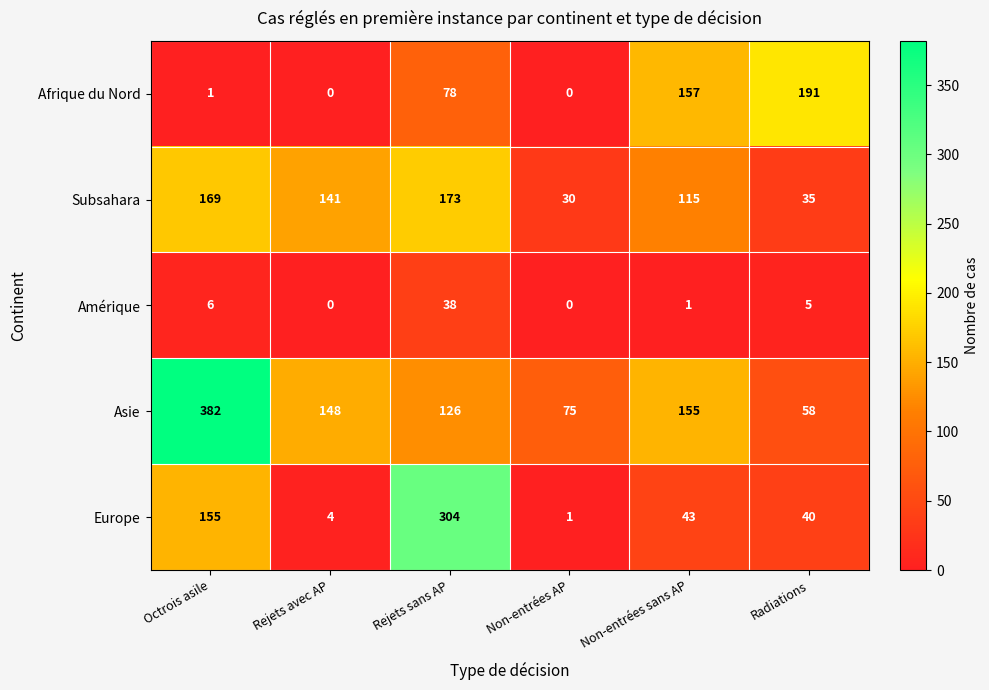

How many positive values does the Afrique du Nord series have?

4